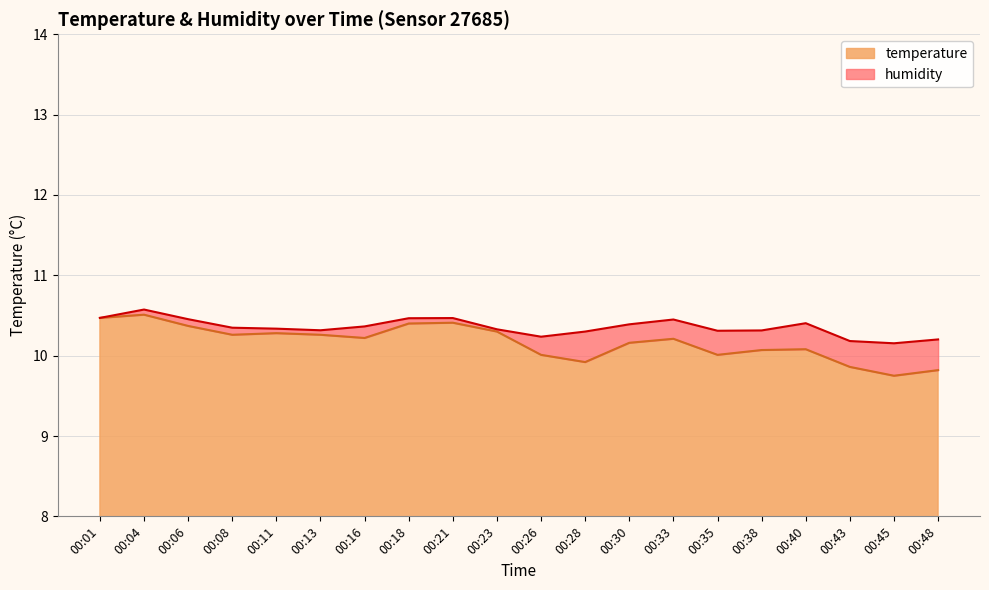

Reading left to right, extract all data points from this chart.

10.5	10.5	10.4	10.3	10.3	10.3	10.2	10.4	10.4	10.3	10.0	9.9	10.2	10.2	10.0	10.1	10.1	9.9	9.8	9.8